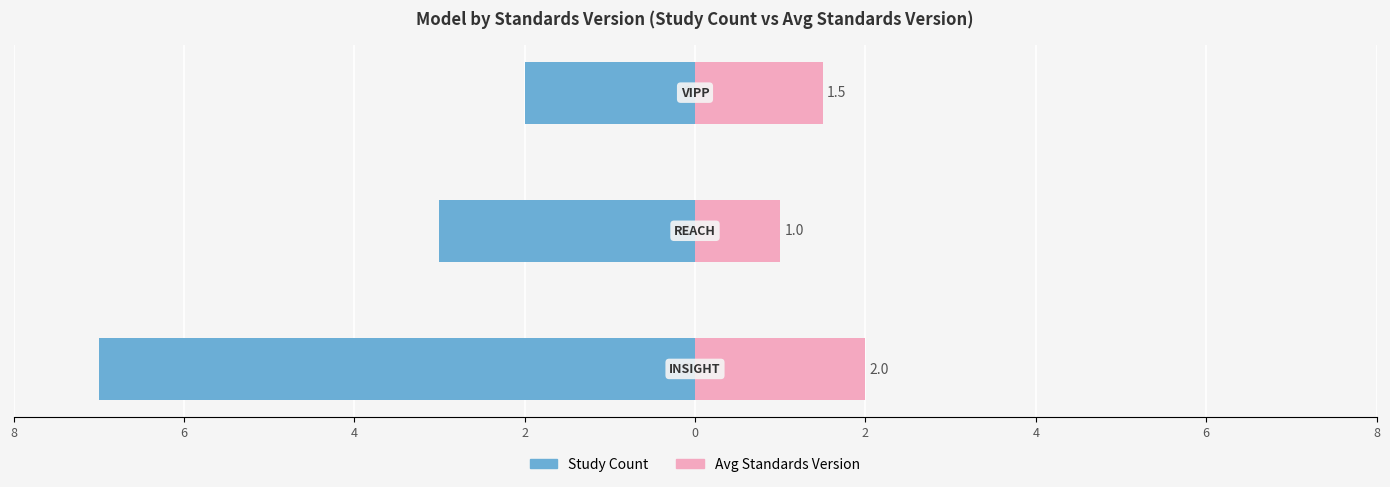

Which series changed the most between 6 and 4?

Study Count